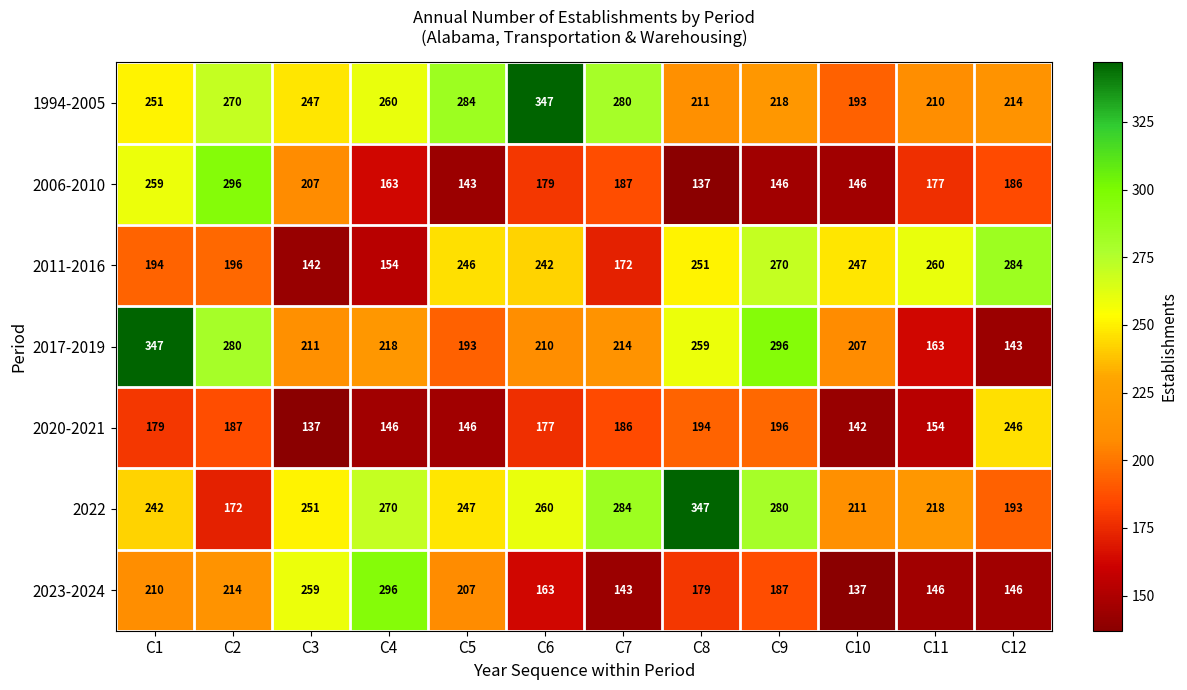

What is the sum of the 2023-2024 values at C5 and C7?

350